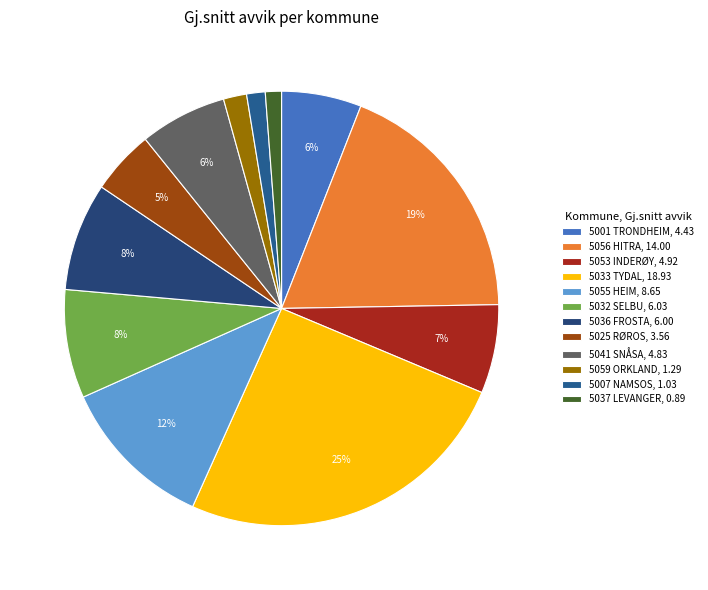

What percentage is the 5041 SNÅSA slice, to the nearest percent?

6%